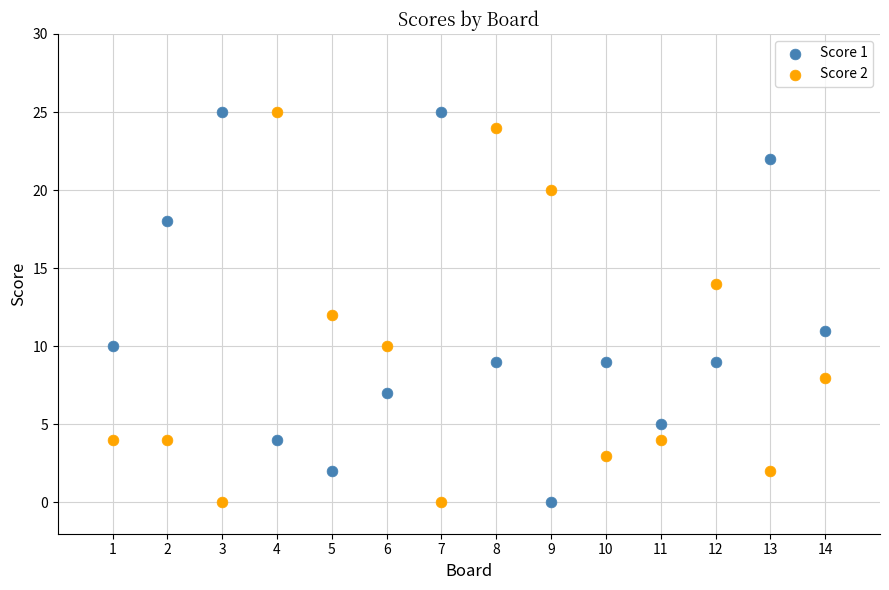

Across all data points, what is the range of Y values (max minus min)?

25